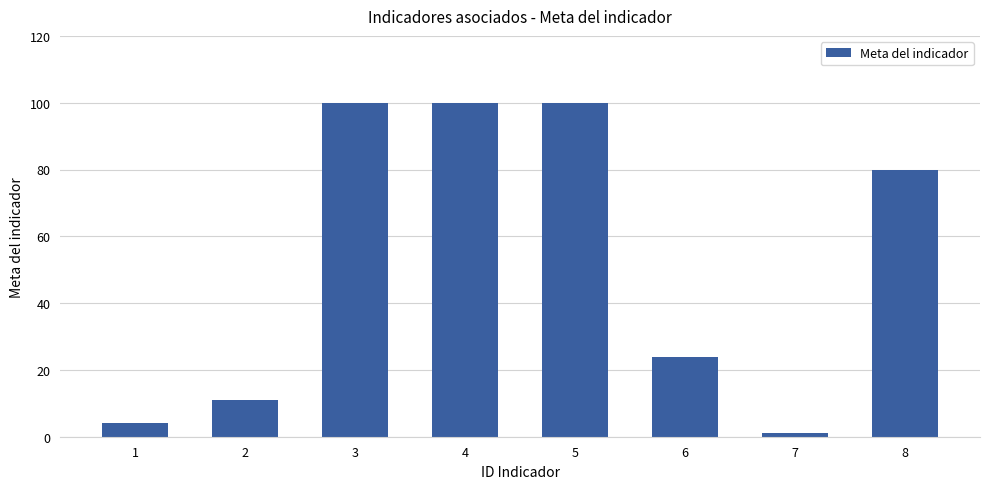

What is the approximate value at 4, to the nearest 10?

100